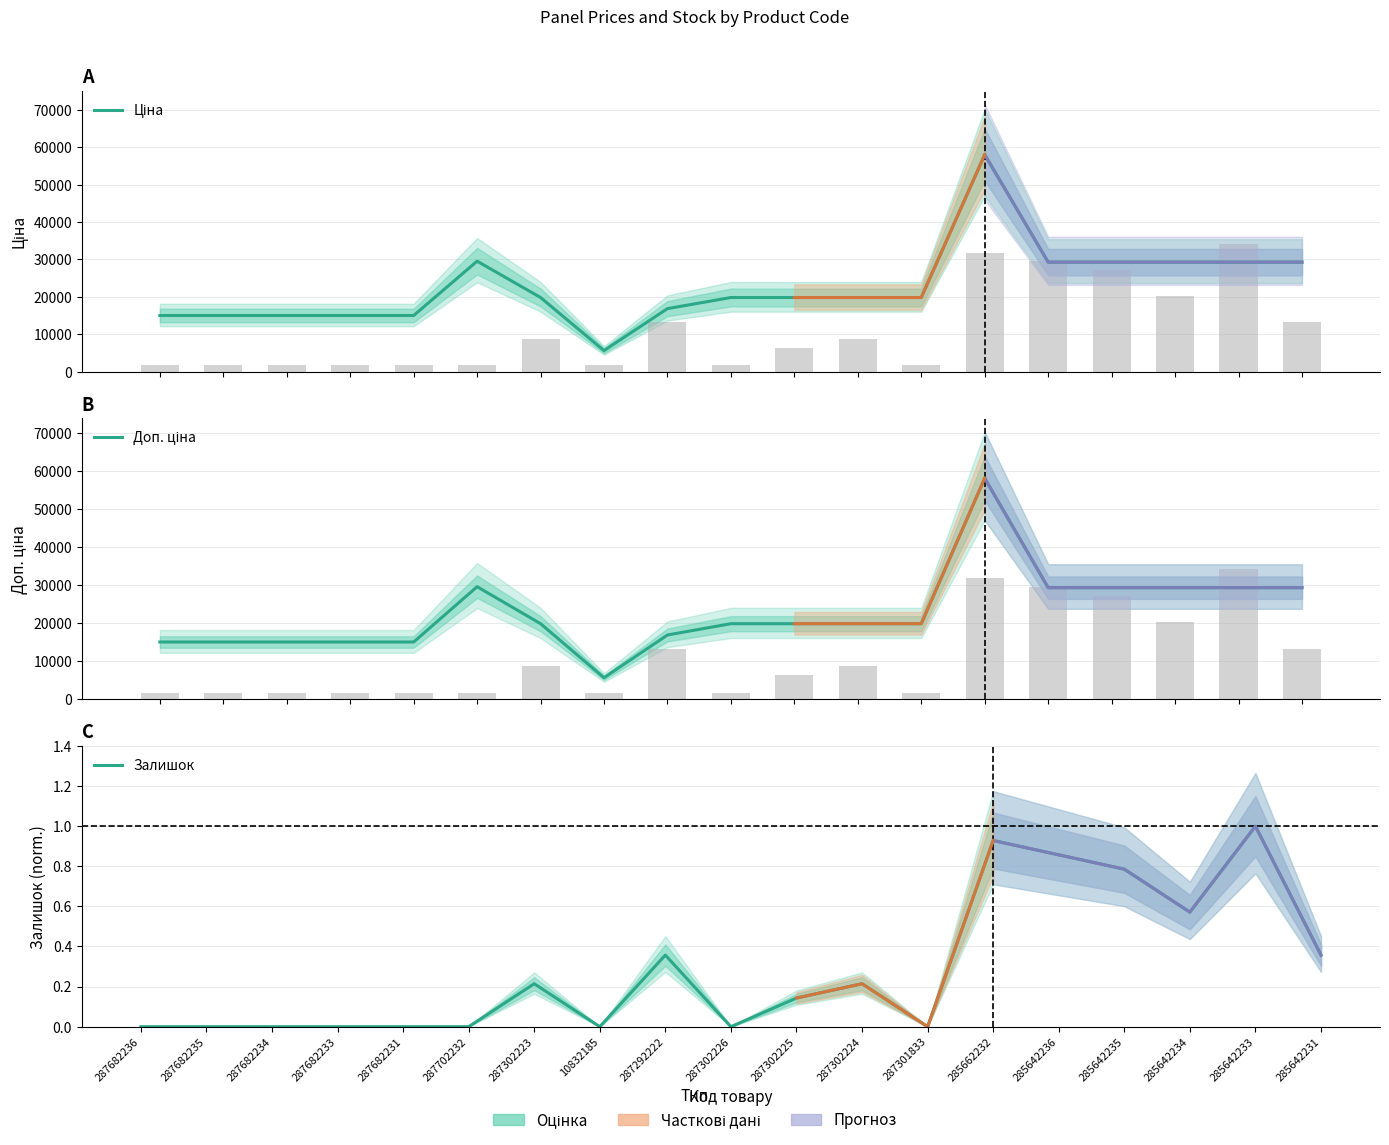

What is the sum of all Ціна values?

430810.9